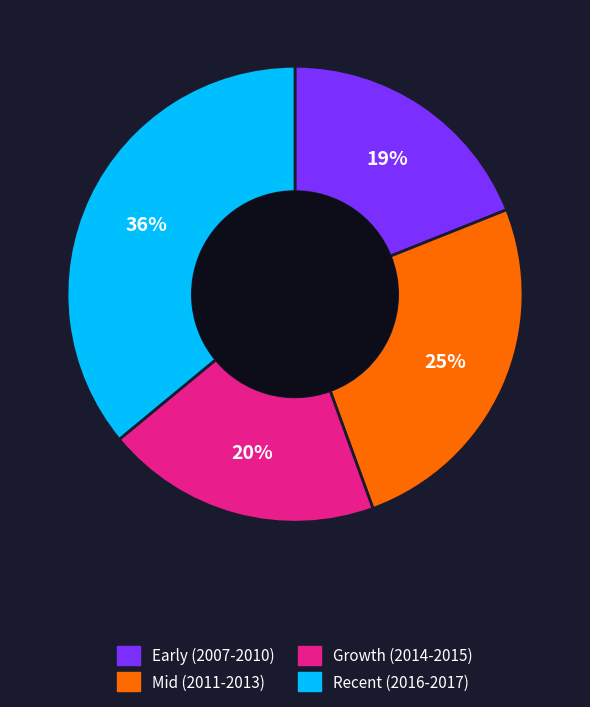

Is there any slice that represents more than half of the pie?

No